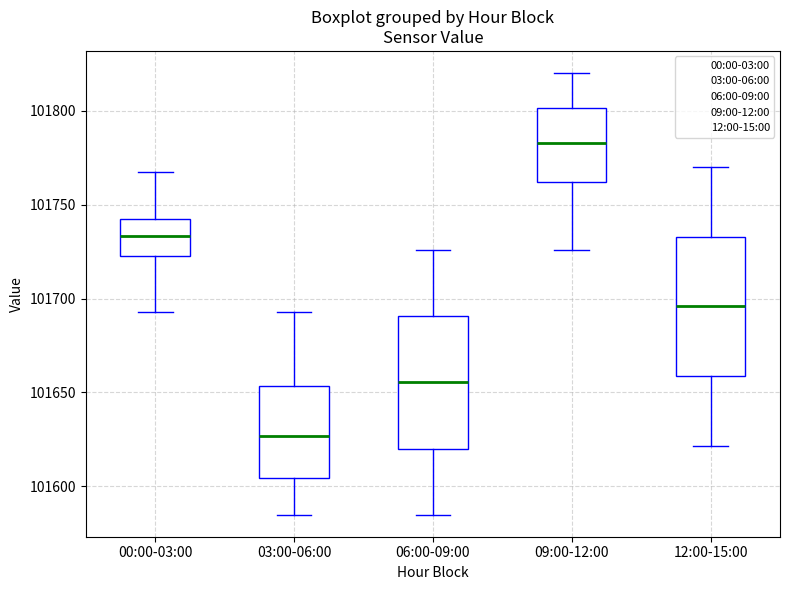

Which box's median line is the highest?

09:00-12:00